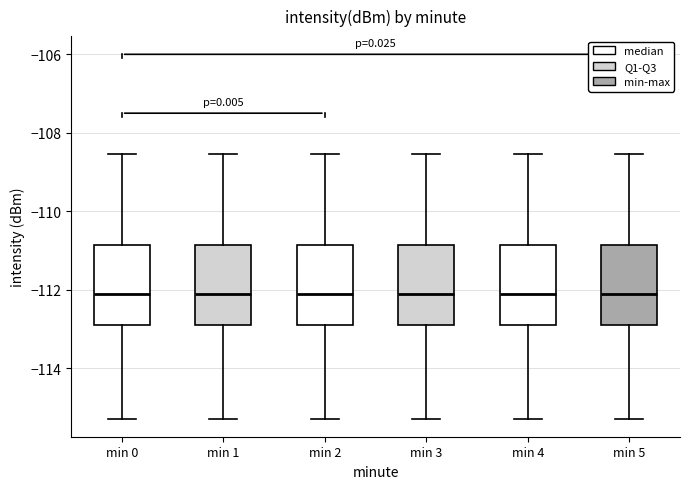

Reading left to right, transcribe this box plot: for each box, give where its median line is, the range the box spans, and where its two whiskers end, as read against the y-axis. The values are not printed on the chart, so give them approximately, as read against the axis.

min 0: median -112.0, box -112.8 to -110.8, whiskers -115.2 to -108.6
min 1: median -112.0, box -112.8 to -110.8, whiskers -115.2 to -108.6
min 2: median -112.0, box -112.8 to -110.8, whiskers -115.2 to -108.6
min 3: median -112.0, box -112.8 to -110.8, whiskers -115.2 to -108.6
min 4: median -112.0, box -112.8 to -110.8, whiskers -115.2 to -108.6
min 5: median -112.0, box -112.8 to -110.8, whiskers -115.2 to -108.6